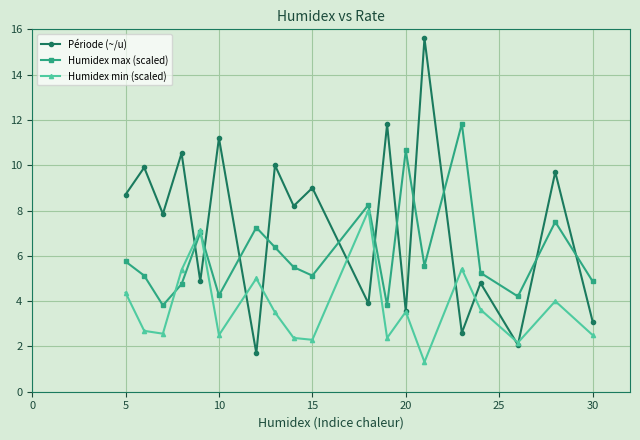

In Humidex max (scaled), how many points are higher than both neighbors (excluding endpoints)?

6